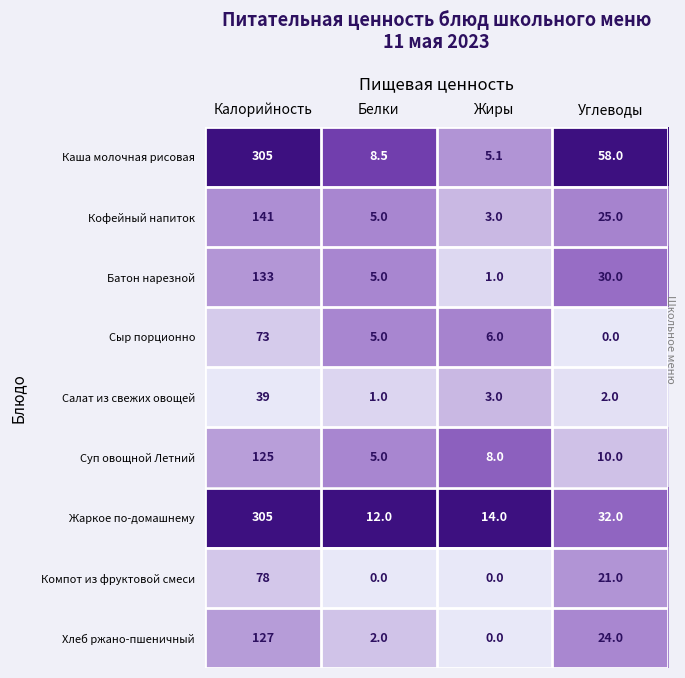

What is the spread (max minus min) of values at Углеводы?

58.0